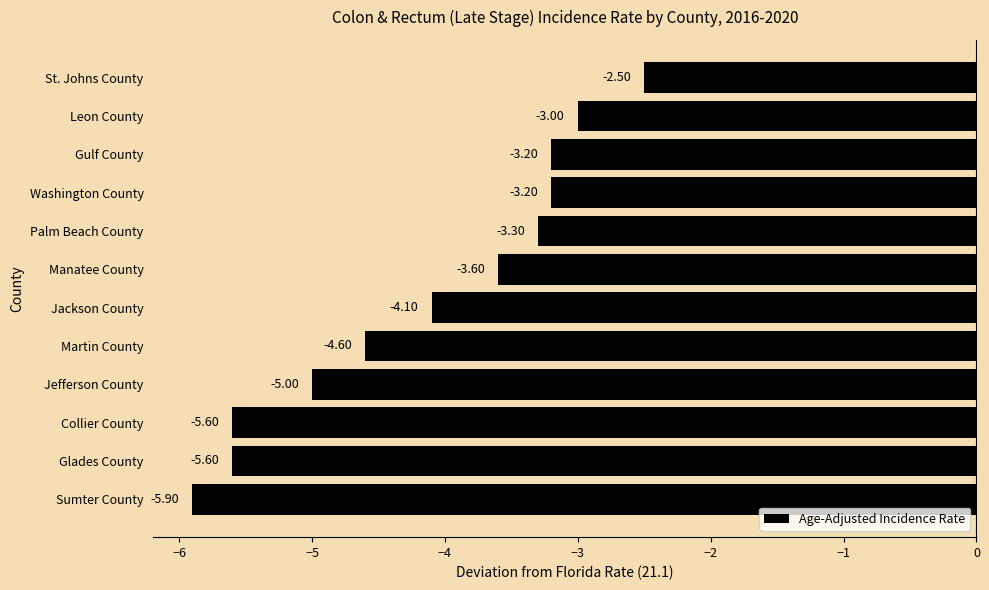

Which category has the highest value across all series?

St. Johns County